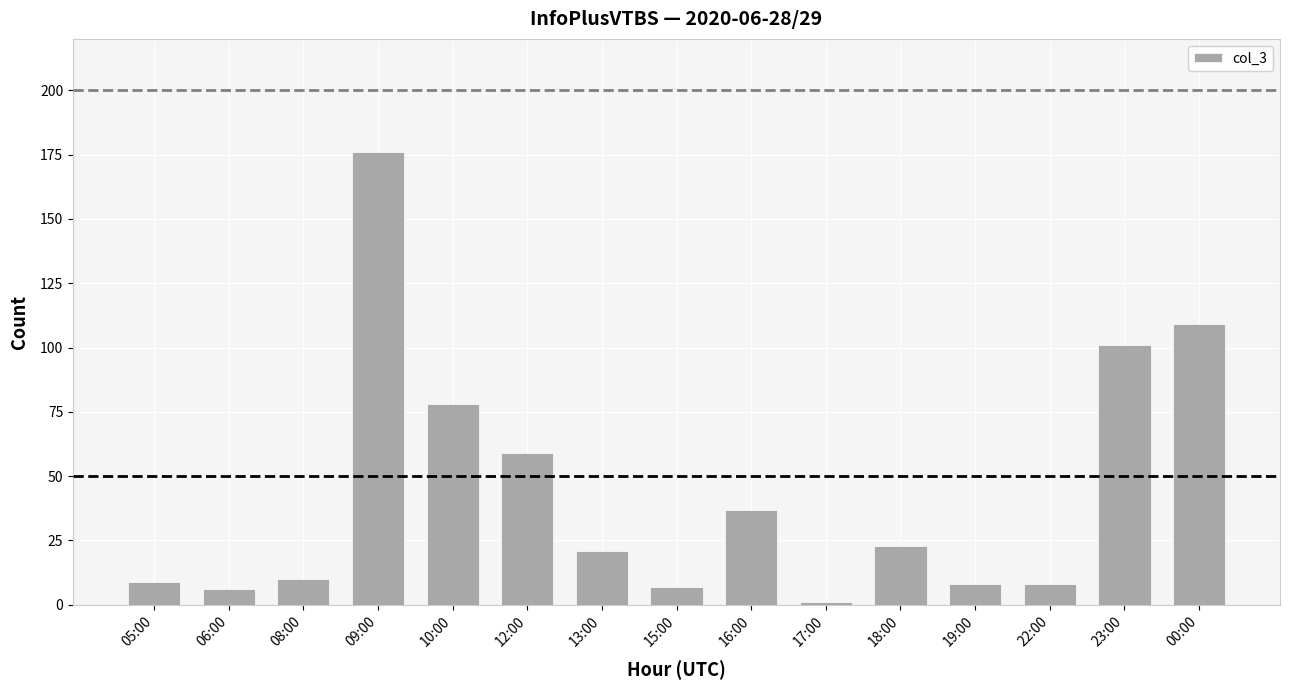

How many data points are less than 21?

7